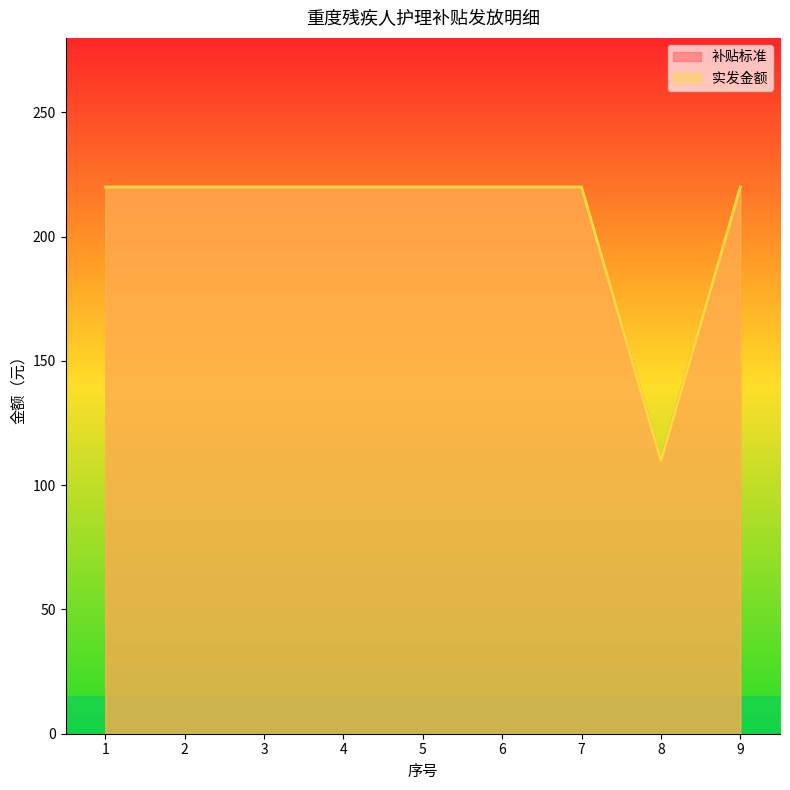

What value does the 补贴标准 series have at 4?

220